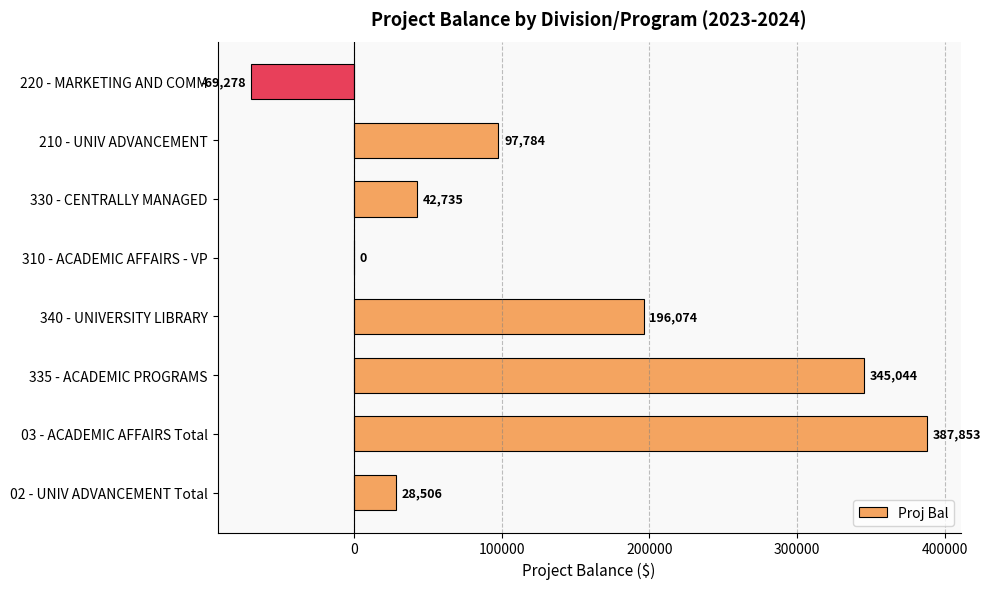

Reading top to bottom, what are all the values shown in this chart?

220 - MARKETING AND COMM=-69278	210 - UNIV ADVANCEMENT=97784	330 - CENTRALLY MANAGED=42735	310 - ACADEMIC AFFAIRS - VP=0	340 - UNIVERSITY LIBRARY=196074	335 - ACADEMIC PROGRAMS=345044	03 - ACADEMIC AFFAIRS Total=387853	02 - UNIV ADVANCEMENT Total=28506